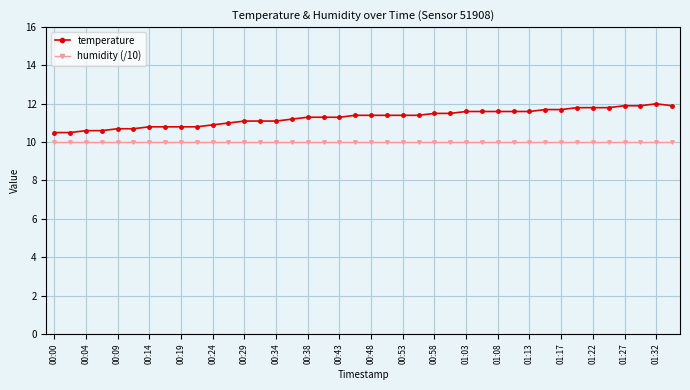

Which series has the largest total across all categories?

temperature